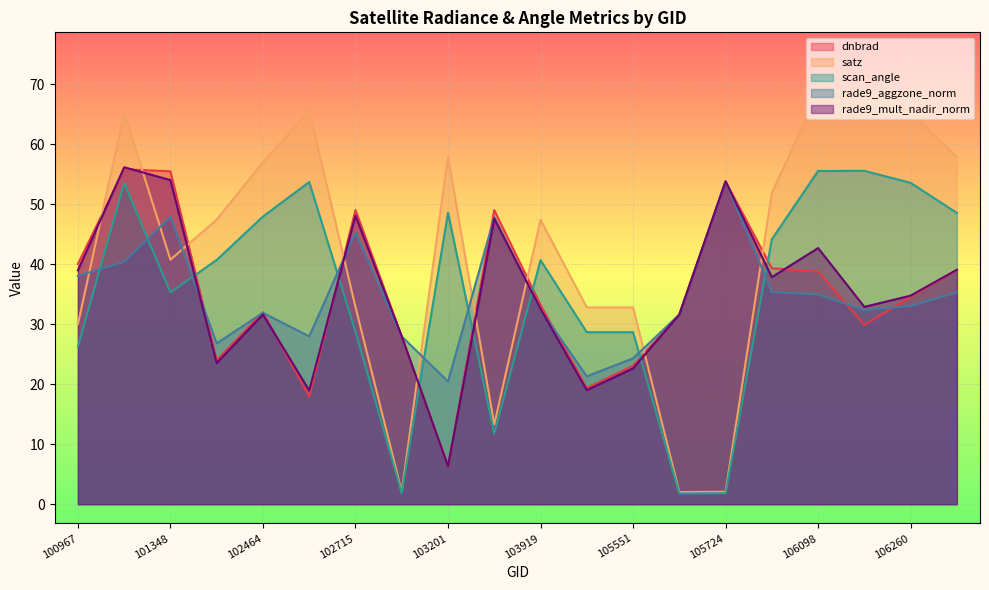

Where do scan_angle and rade9_aggzone_norm first cross each other?

100967 and 101216